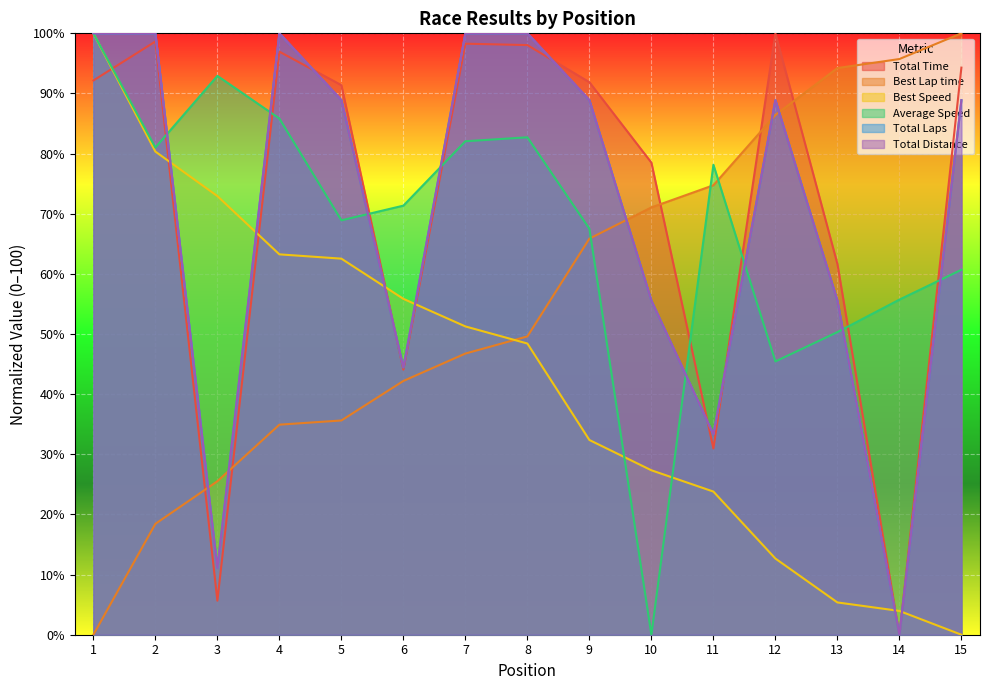

Which series has the largest total across all categories?

Total Time